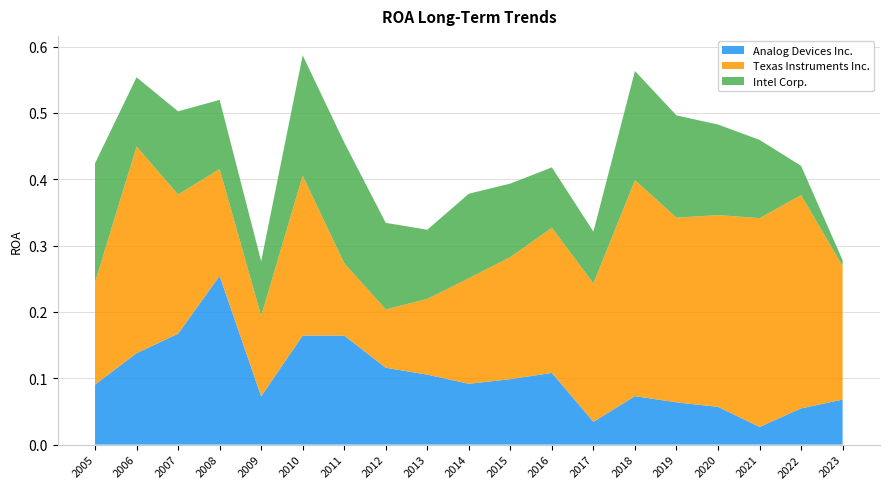

Reading right to left, extract all data points from this chart.

Analog Devices Inc.: 0.1	0.1	0.0	0.1	0.1	0.1	0.0	0.1	0.1	0.1	0.1	0.1	0.2	0.2	0.1	0.3	0.2	0.1	0.1
Texas Instruments Inc.: 0.2	0.3	0.3	0.3	0.3	0.3	0.2	0.2	0.2	0.2	0.1	0.1	0.1	0.2	0.1	0.2	0.2	0.3	0.2
Intel Corp.: 0.0	0.0	0.1	0.1	0.2	0.2	0.1	0.1	0.1	0.1	0.1	0.1	0.2	0.2	0.1	0.1	0.1	0.1	0.2